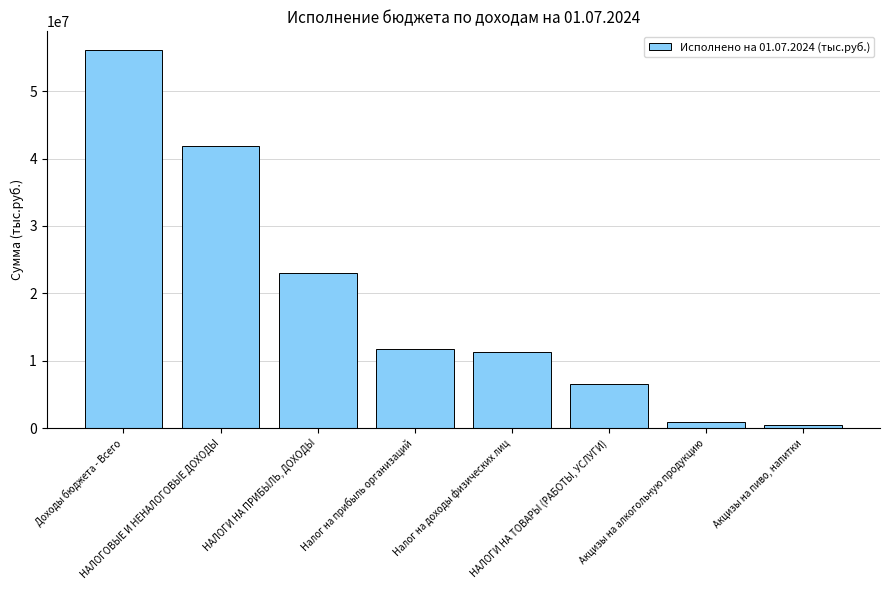

Rank the categories by value from lowest to highest.

Акцизы на пиво, напитки, Акцизы на алкогольную продукцию, НАЛОГИ НА ТОВАРЫ (РАБОТЫ, УСЛУГИ), Налог на доходы физических лиц, Налог на прибыль организаций, НАЛОГИ НА ПРИБЫЛЬ, ДОХОДЫ, НАЛОГОВЫЕ И НЕНАЛОГОВЫЕ ДОХОДЫ, Доходы бюджета - Всего